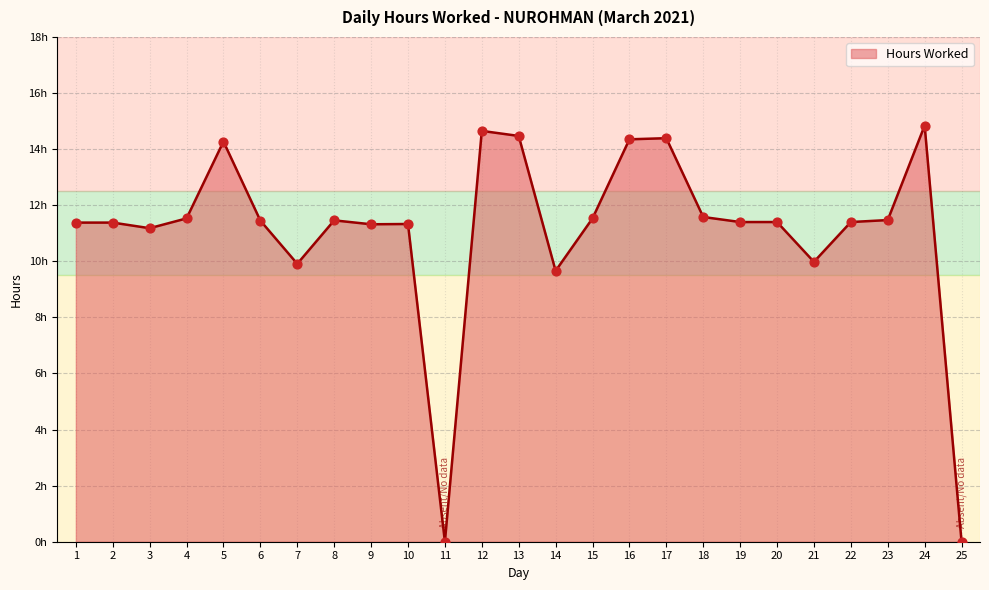

Which has a higher value, 16 or 24?

24